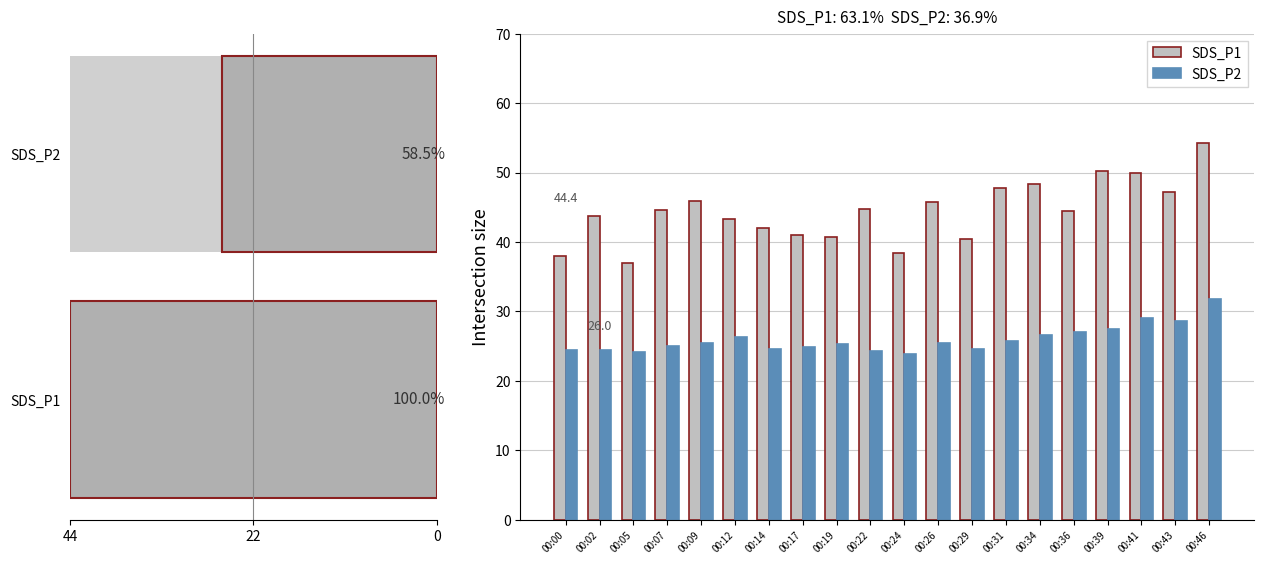

Reading right to left, what are all the values shown in this chart?

SDS_P1: 54.2	47.2	49.9	50.2	44.4	48.4	47.8	40.5	45.7	38.5	44.8	40.7	41.1	42.0	43.3	45.9	44.7	36.9	43.7	38.0
SDS_P2: 31.8	28.6	29.0	27.5	27.1	26.6	25.7	24.6	25.5	23.8	24.3	25.4	24.9	24.6	26.3	25.5	25.0	24.2	24.5	24.4